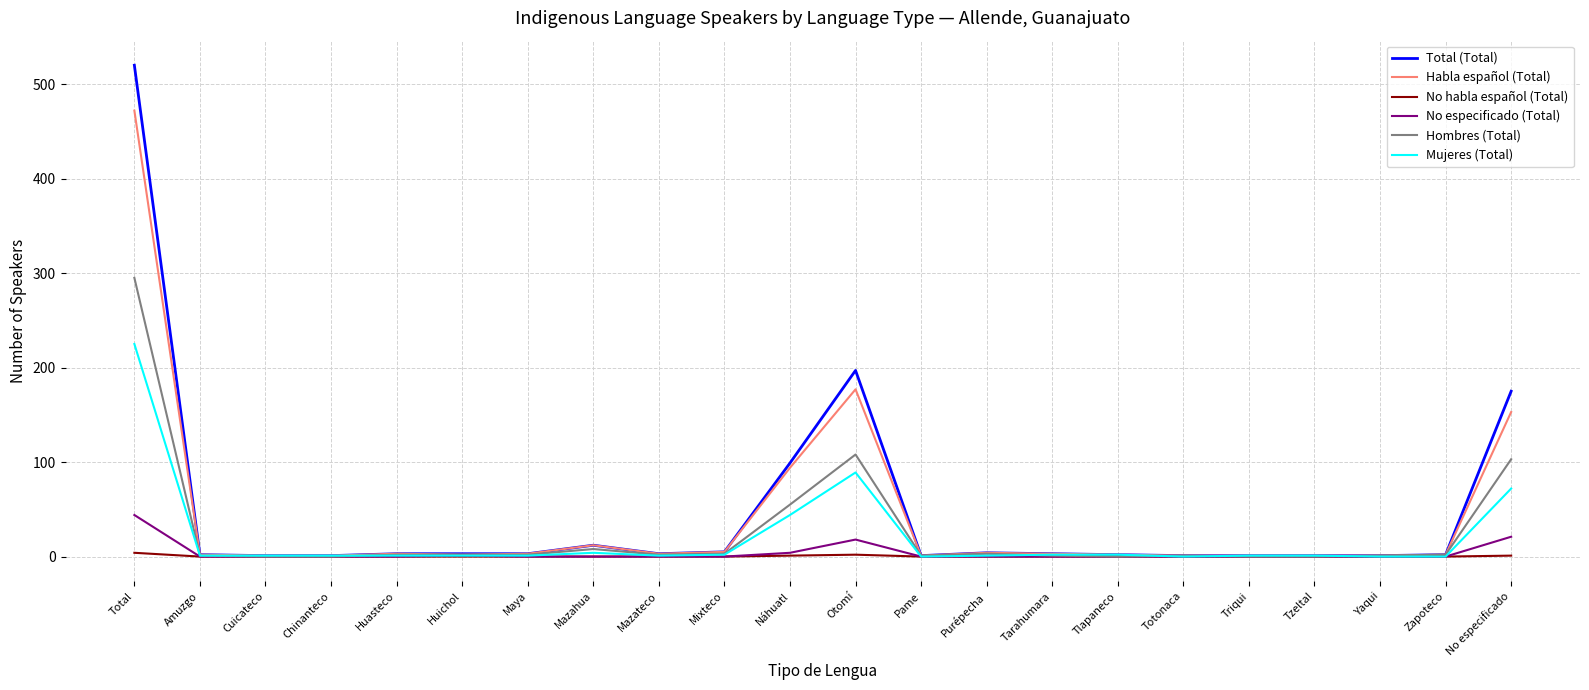

Rank the series at Total from lowest to highest value.

No habla español (Total), No especificado (Total), Mujeres (Total), Hombres (Total), Habla español (Total), Total (Total)